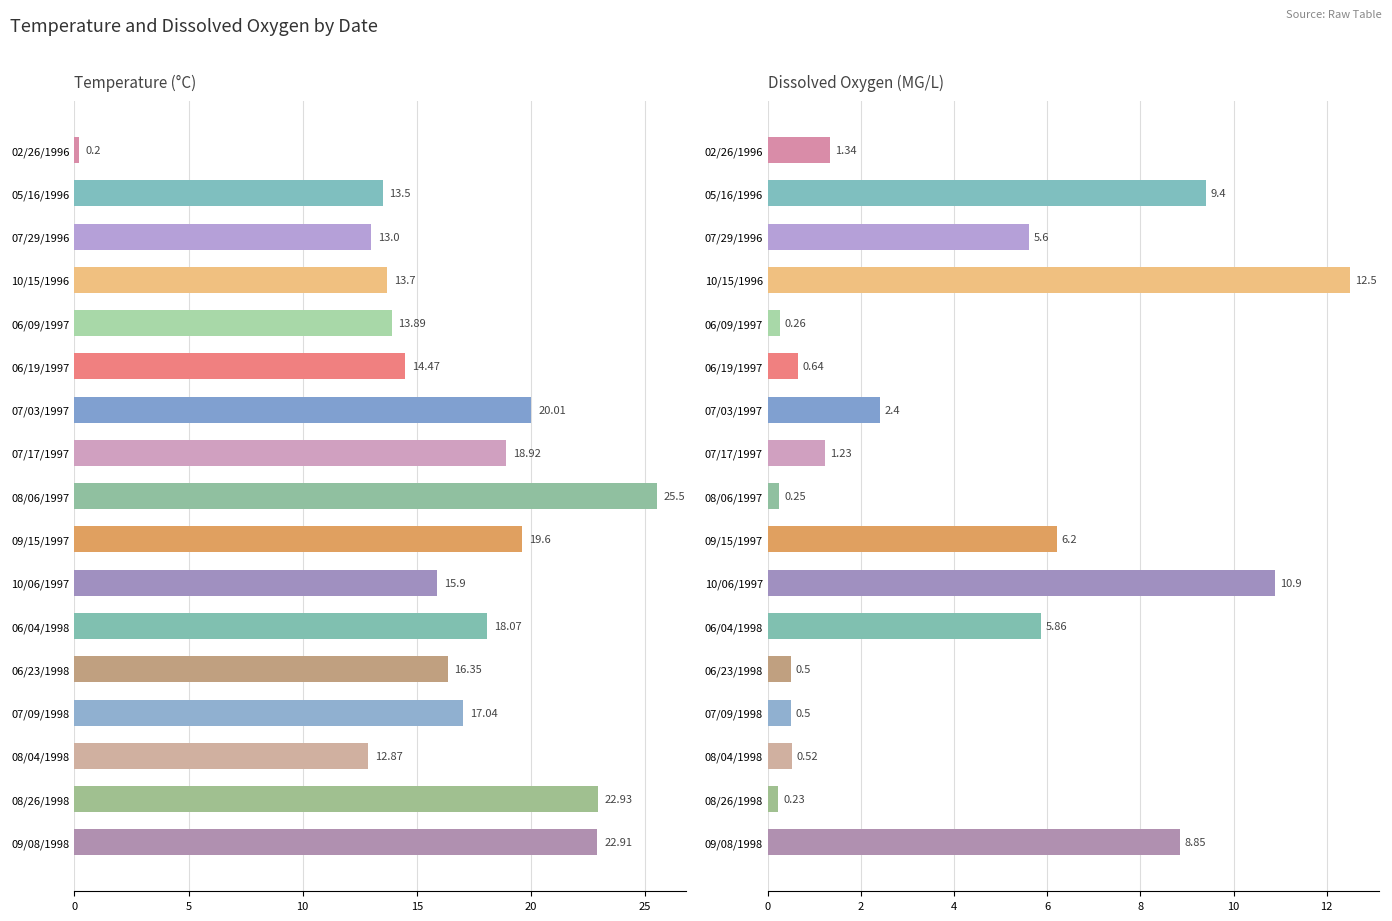

Which series has the widest spread of values?

Temperature